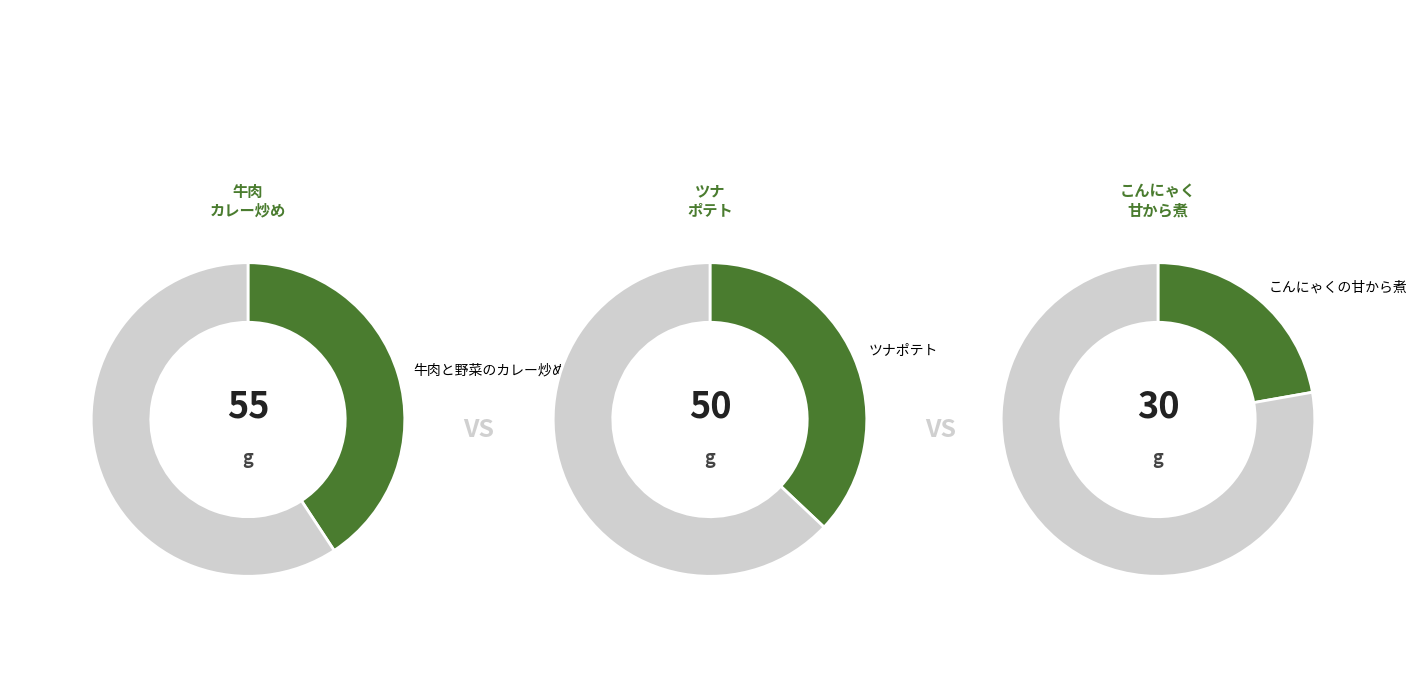

Is the sum of ツナポテト and 牛肉と野菜のカレー炒め greater than half?

Yes